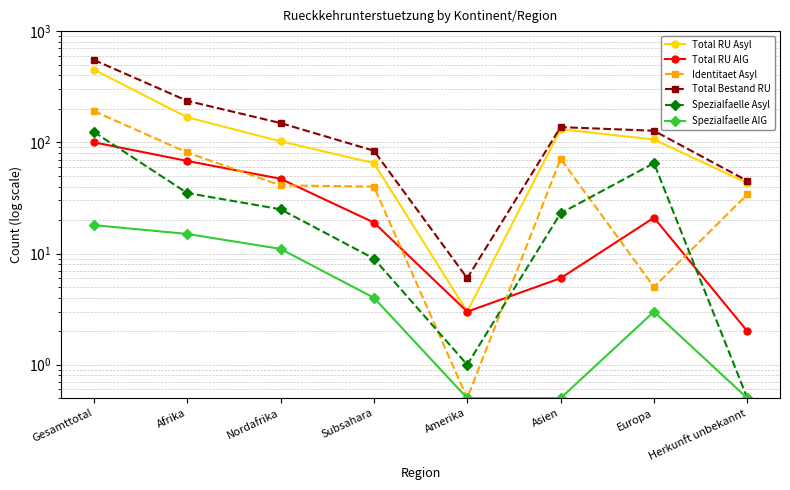

In Identitaet Asyl, how many points are higher than both neighbors (excluding endpoints)?

1